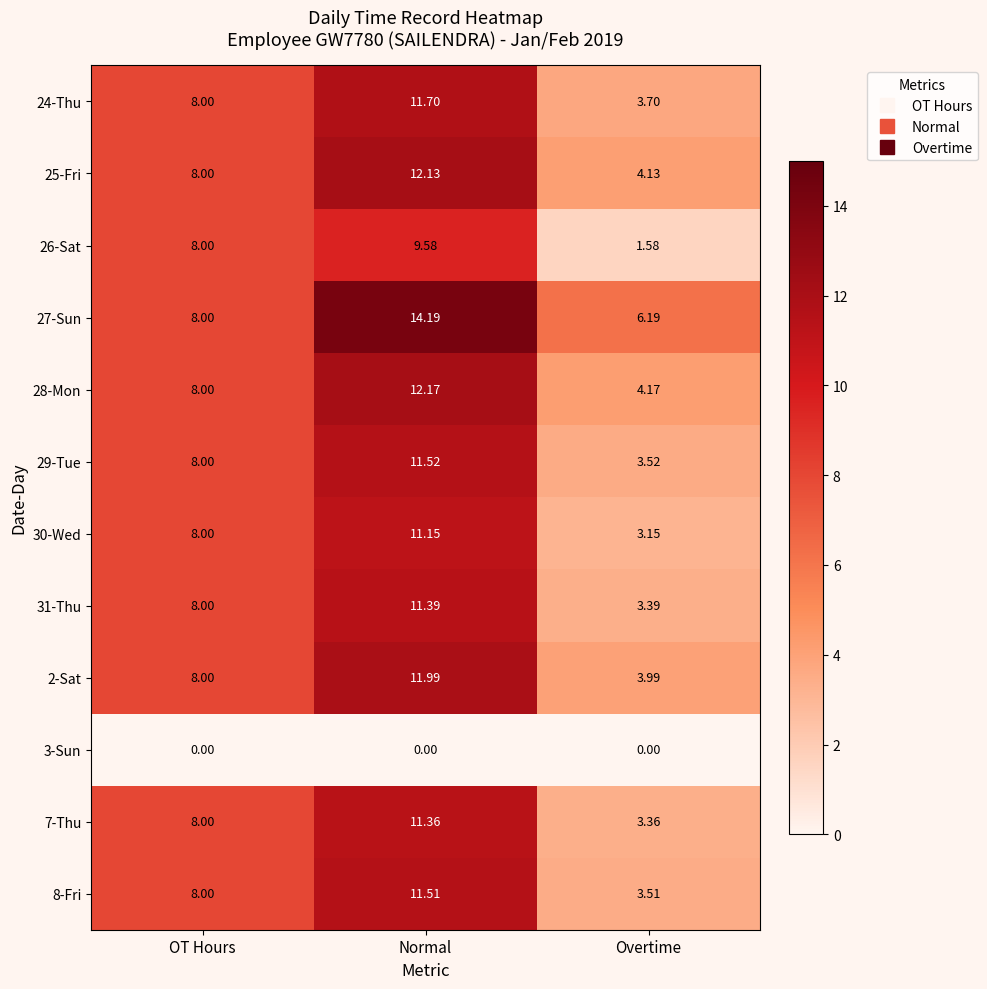

What is the difference between the highest and lowest values at Overtime?

6.2